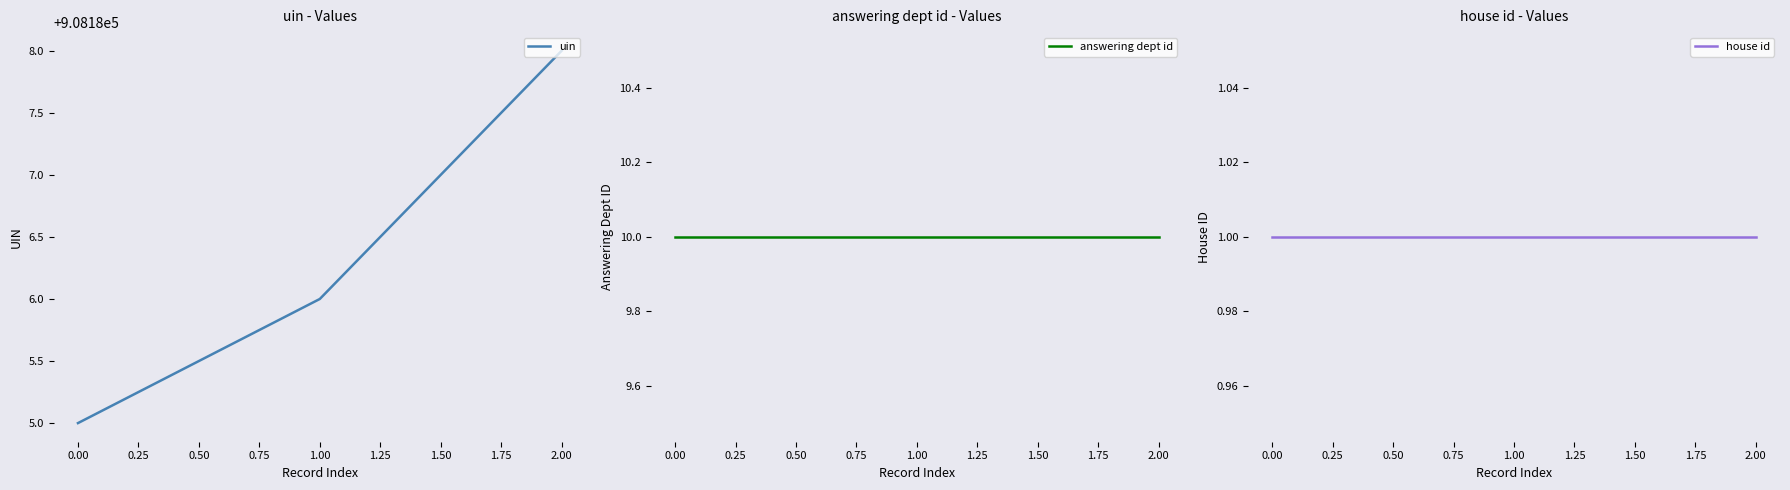

What is the lowest value of the uin series?

908185